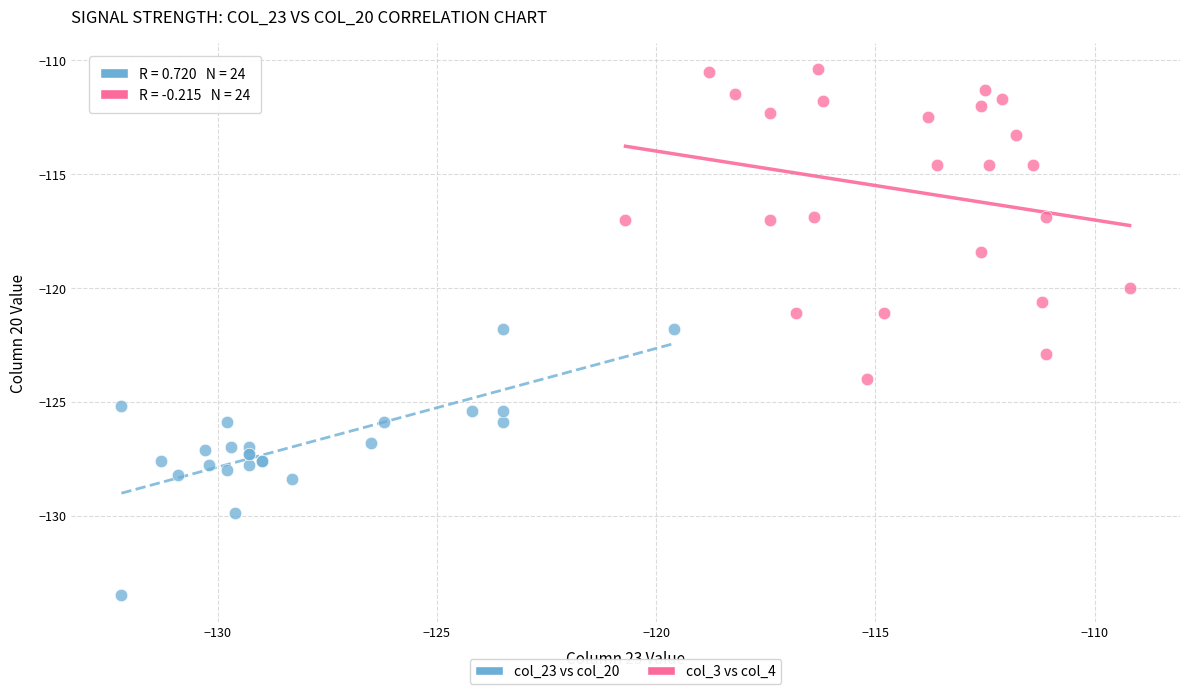

Which series contains the lowest Y value?

col_23 vs col_20